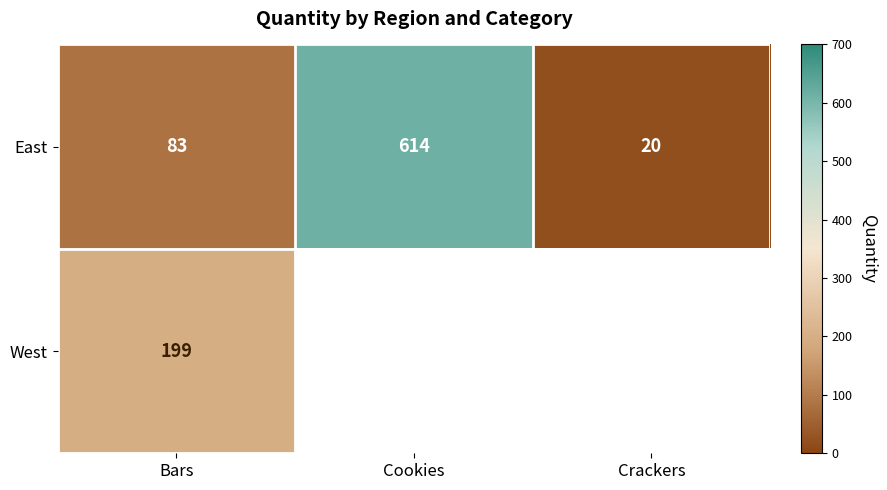

At Bars, list the series in order from largest to smallest.

West, East